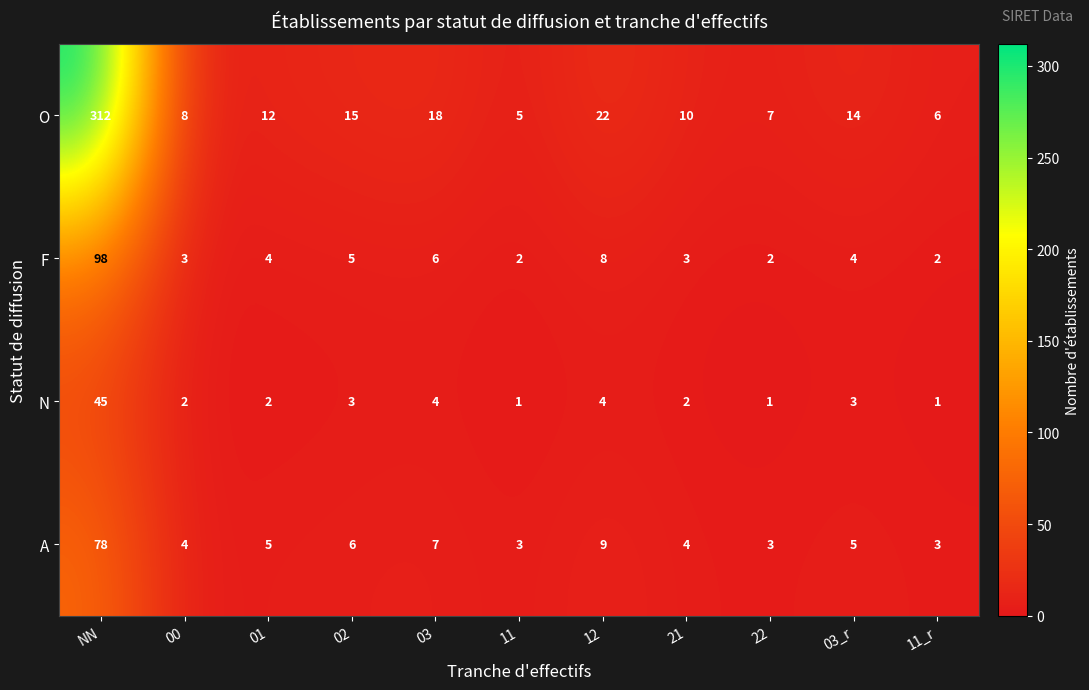

True or false: O has a value of 3 at 22.

False